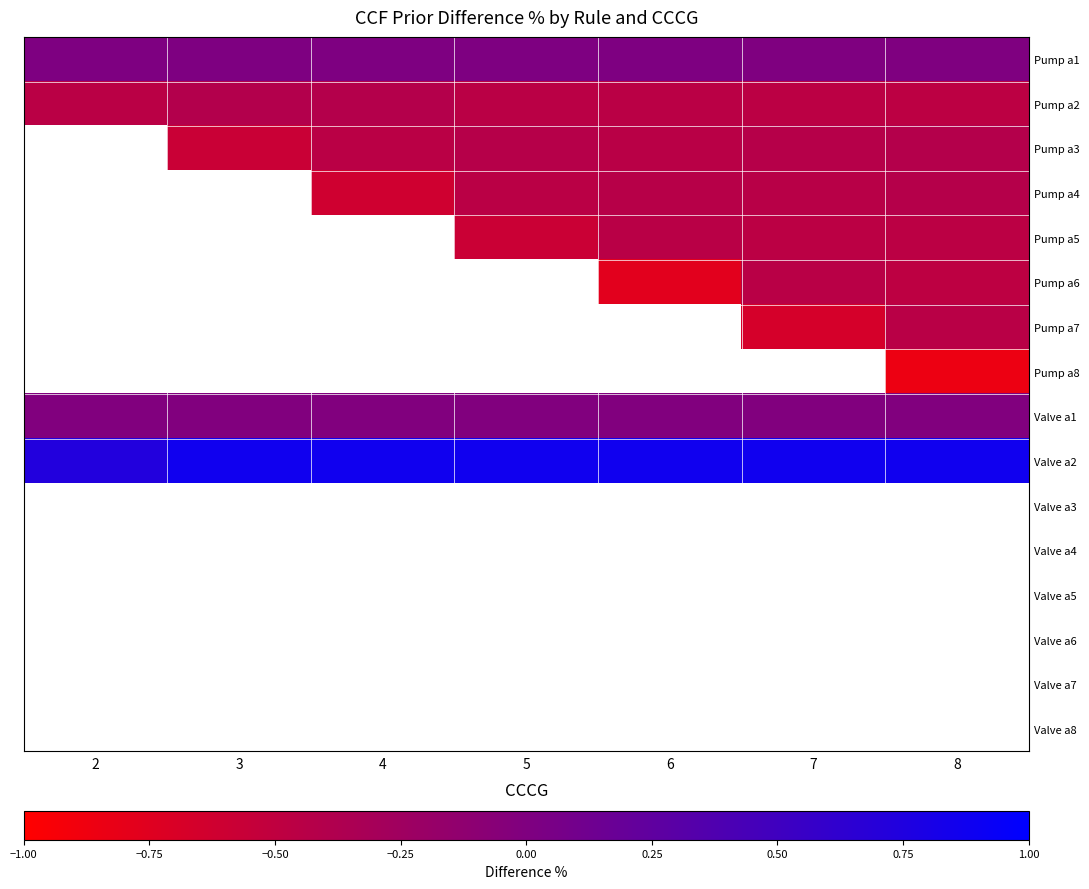

Count the number of categories in the chart.

7